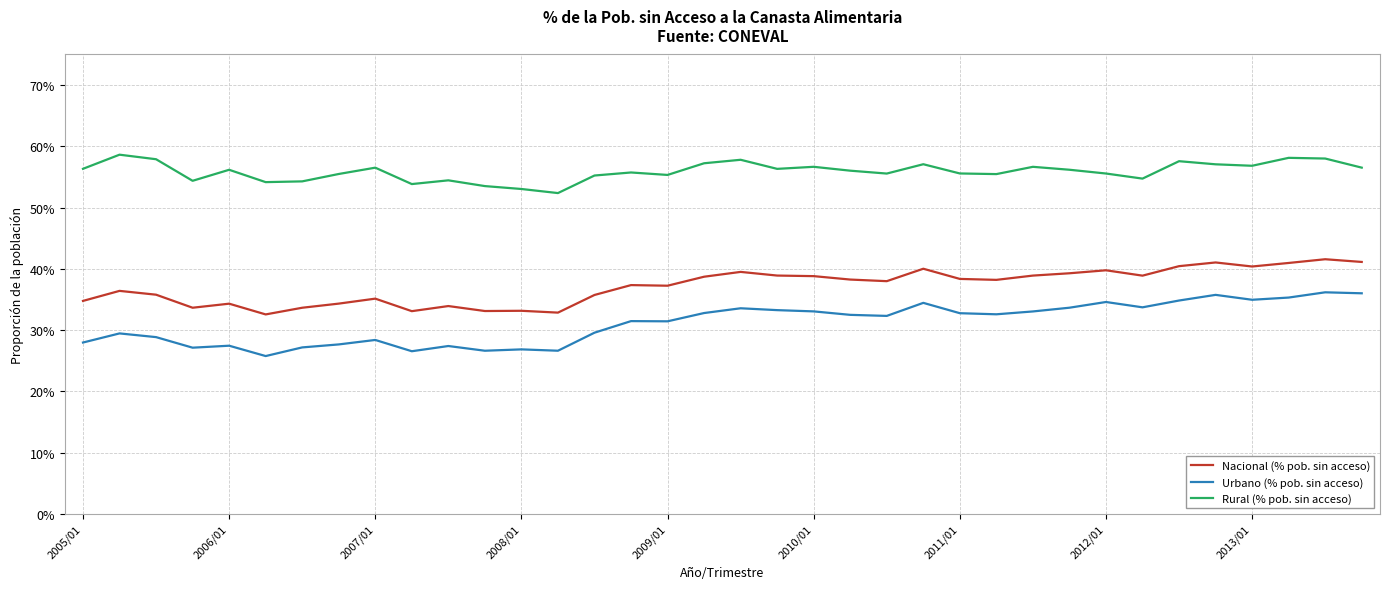

List the series in order of their overall mean, lowest first.

Urbano (% pob. sin acceso), Nacional (% pob. sin acceso), Rural (% pob. sin acceso)